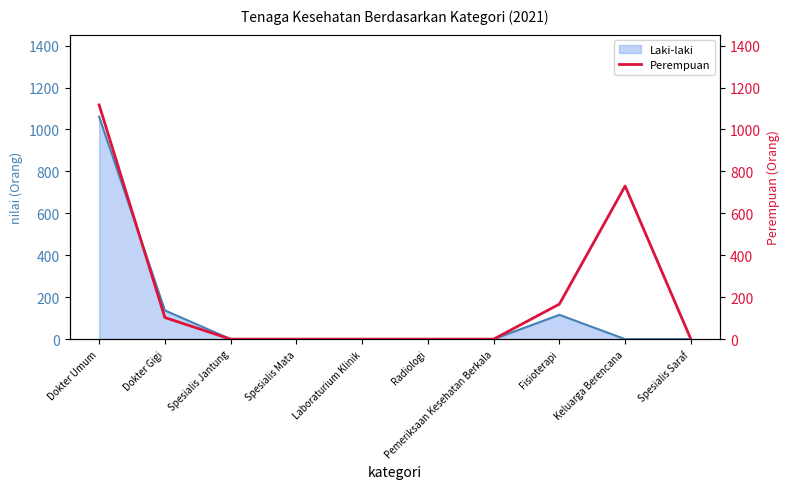

The Laki-laki series shows 0 at Spesialis Saraf. True or false?

True